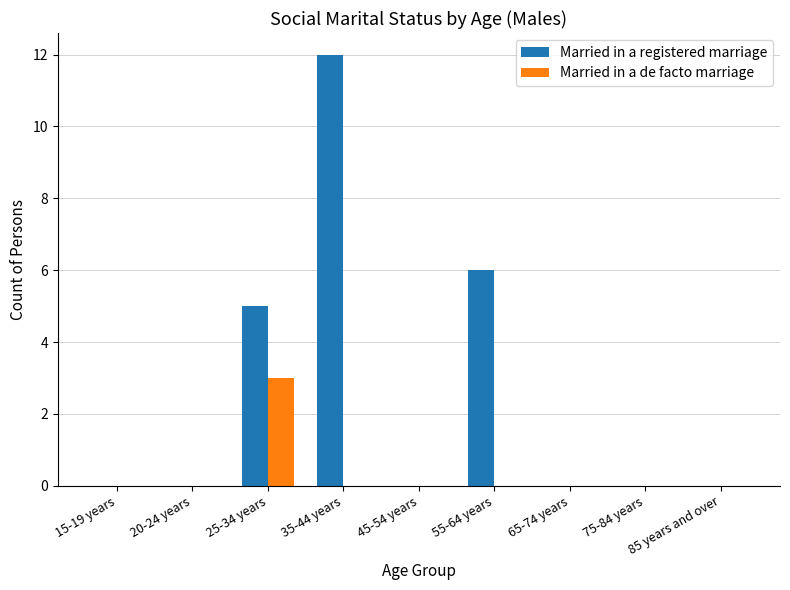

Is it true that Married in a registered marriage equals 0 at 20-24 years?

True